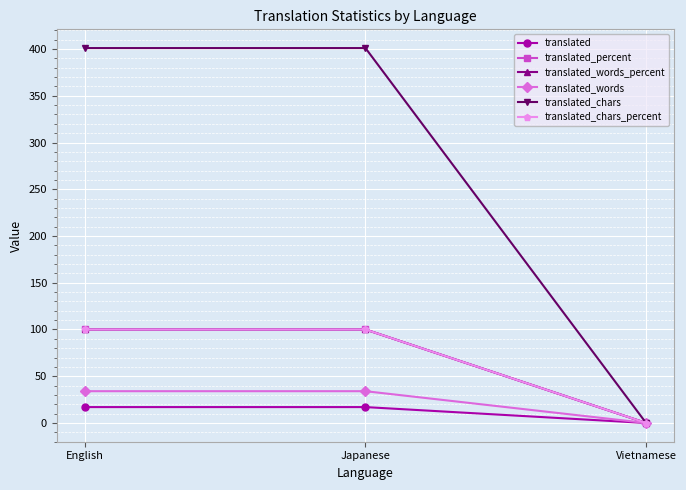

Is this an area chart (filled region under the line)?

No